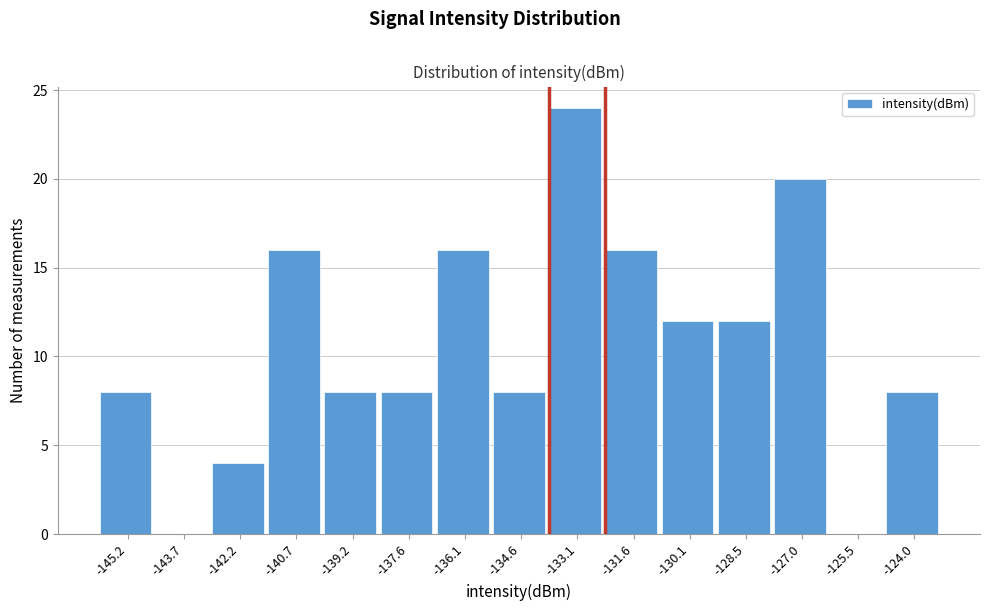

Reading right to left, transcribe all the data shown in this chart.

-124.0=8	-125.5=0	-127.0=20	-128.5=12	-130.1=12	-131.6=16	-133.1=24	-134.6=8	-136.1=16	-137.6=8	-139.2=8	-140.7=16	-142.2=4	-143.7=0	-145.2=8